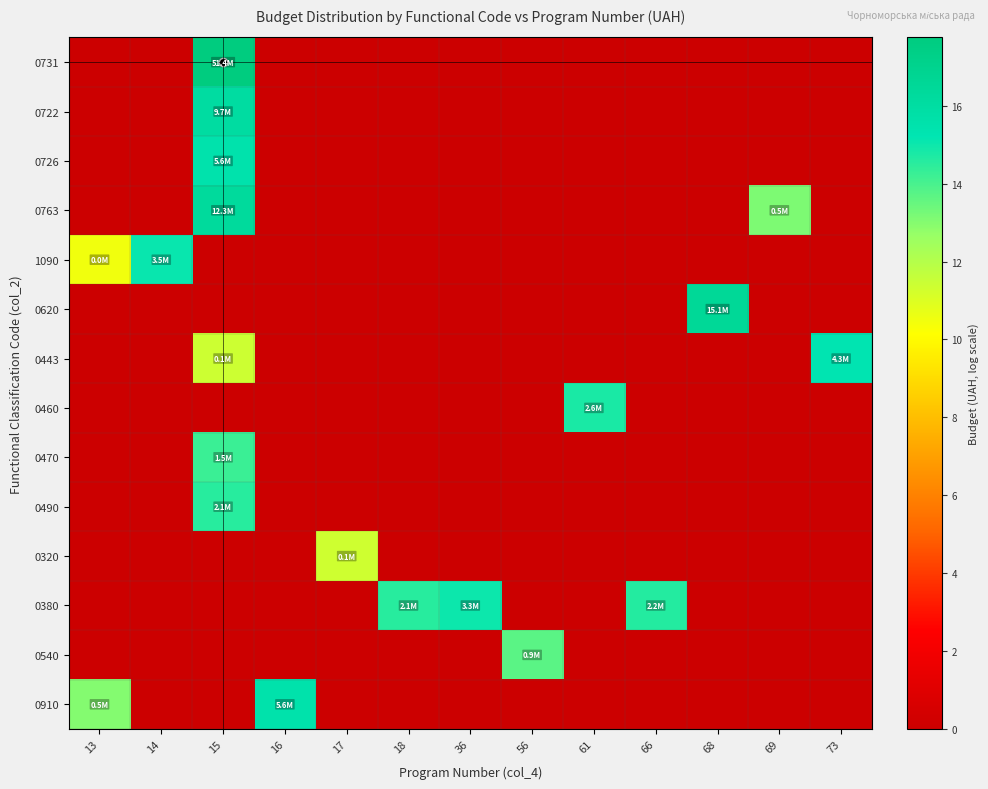

Reading left to right, what are all the values shown in this chart?

0731: 13=0.0	14=0.0	15=17.8	16=0.0	17=0.0	18=0.0	36=0.0	56=0.0	61=0.0	66=0.0	68=0.0	69=0.0	73=0.0
0722: 13=0.0	14=0.0	15=16.1	16=0.0	17=0.0	18=0.0	36=0.0	56=0.0	61=0.0	66=0.0	68=0.0	69=0.0	73=0.0
0726: 13=0.0	14=0.0	15=15.5	16=0.0	17=0.0	18=0.0	36=0.0	56=0.0	61=0.0	66=0.0	68=0.0	69=0.0	73=0.0
0763: 13=0.0	14=0.0	15=16.3	16=0.0	17=0.0	18=0.0	36=0.0	56=0.0	61=0.0	66=0.0	68=0.0	69=13.1	73=0.0
1090: 13=10.5	14=15.1	15=0.0	16=0.0	17=0.0	18=0.0	36=0.0	56=0.0	61=0.0	66=0.0	68=0.0	69=0.0	73=0.0
0620: 13=0.0	14=0.0	15=0.0	16=0.0	17=0.0	18=0.0	36=0.0	56=0.0	61=0.0	66=0.0	68=16.5	69=0.0	73=0.0
0443: 13=0.0	14=0.0	15=11.4	16=0.0	17=0.0	18=0.0	36=0.0	56=0.0	61=0.0	66=0.0	68=0.0	69=0.0	73=15.3
0460: 13=0.0	14=0.0	15=0.0	16=0.0	17=0.0	18=0.0	36=0.0	56=0.0	61=14.8	66=0.0	68=0.0	69=0.0	73=0.0
0470: 13=0.0	14=0.0	15=14.2	16=0.0	17=0.0	18=0.0	36=0.0	56=0.0	61=0.0	66=0.0	68=0.0	69=0.0	73=0.0
0490: 13=0.0	14=0.0	15=14.5	16=0.0	17=0.0	18=0.0	36=0.0	56=0.0	61=0.0	66=0.0	68=0.0	69=0.0	73=0.0
0320: 13=0.0	14=0.0	15=0.0	16=0.0	17=11.4	18=0.0	36=0.0	56=0.0	61=0.0	66=0.0	68=0.0	69=0.0	73=0.0
0380: 13=0.0	14=0.0	15=0.0	16=0.0	17=0.0	18=14.5	36=15.0	56=0.0	61=0.0	66=14.6	68=0.0	69=0.0	73=0.0
0540: 13=0.0	14=0.0	15=0.0	16=0.0	17=0.0	18=0.0	36=0.0	56=13.7	61=0.0	66=0.0	68=0.0	69=0.0	73=0.0
0910: 13=13.0	14=0.0	15=0.0	16=15.5	17=0.0	18=0.0	36=0.0	56=0.0	61=0.0	66=0.0	68=0.0	69=0.0	73=0.0